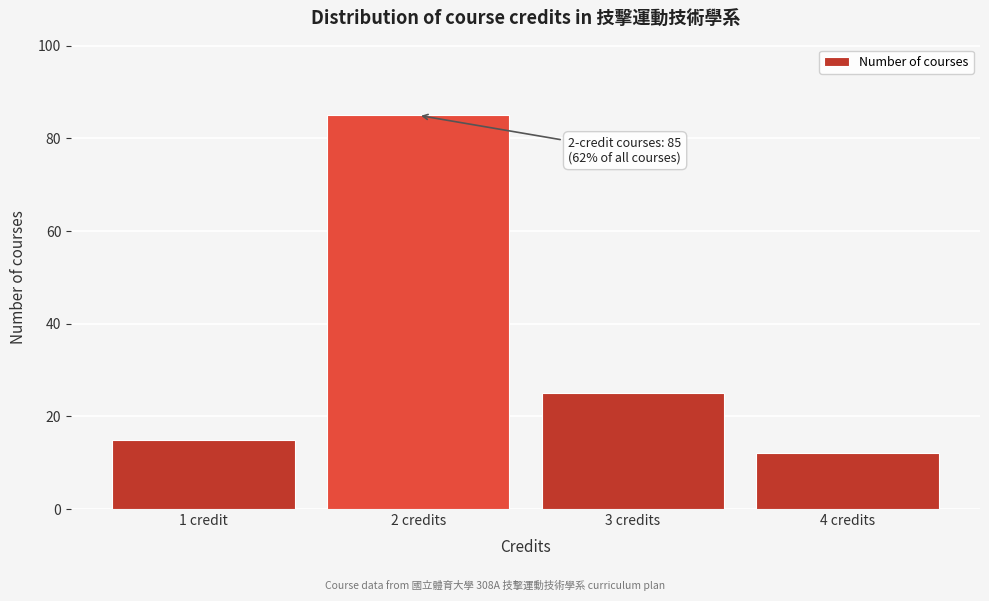

Reading right to left, list all the values displayed in this chart.

4 credits=12	3 credits=25	2 credits=85	1 credit=15